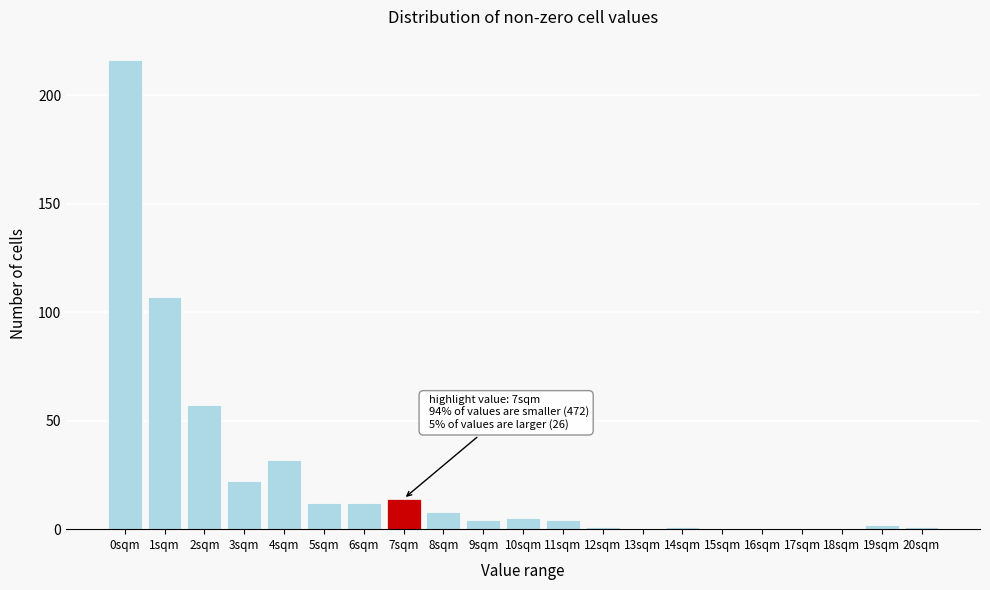

Reading left to right, list all the values displayed in this chart.

0sqm=216	1sqm=107	2sqm=57	3sqm=22	4sqm=32	5sqm=12	6sqm=12	7sqm=14	8sqm=8	9sqm=4	10sqm=5	11sqm=4	12sqm=1	13sqm=0	14sqm=1	15sqm=0	16sqm=0	17sqm=0	18sqm=0	19sqm=2	20sqm=1